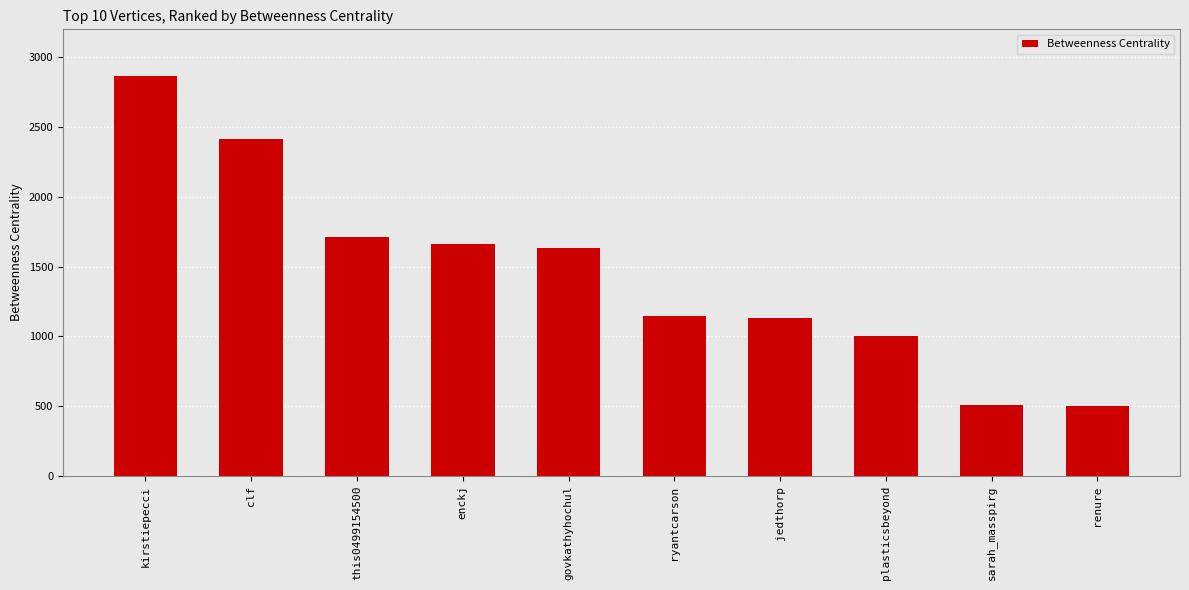

What is the label of the 5th bar from the left?

govkathyhochul